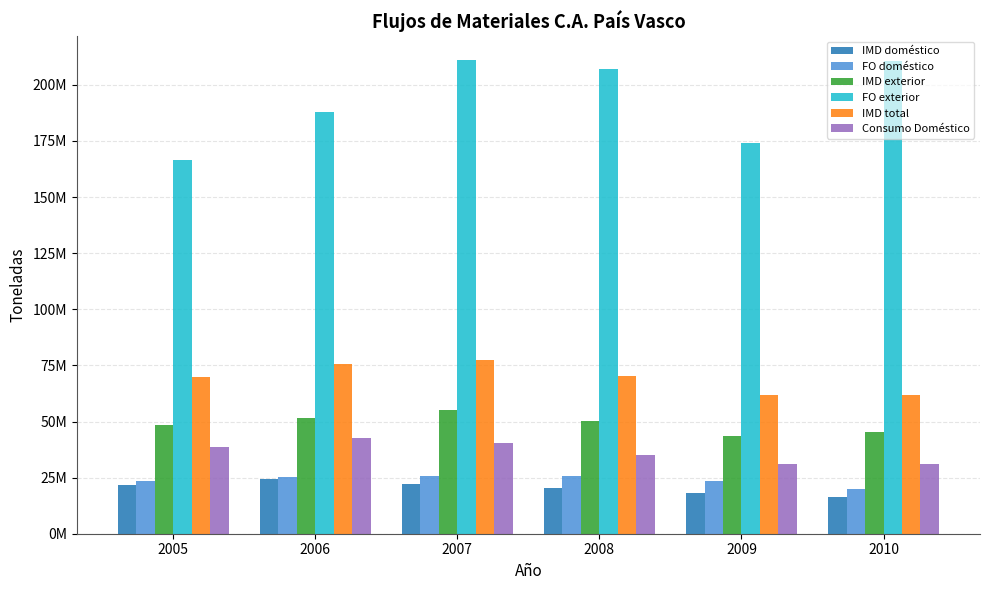

At how many categories does at least one series exceed 144969742?

6